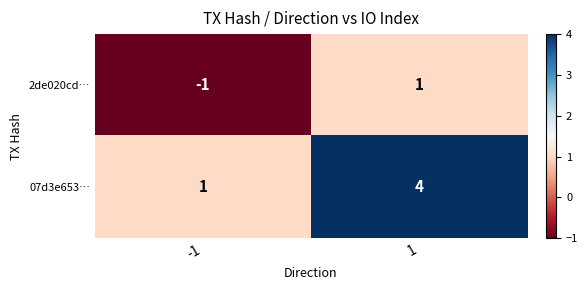

Which series has the widest spread of values?

07d3e653…